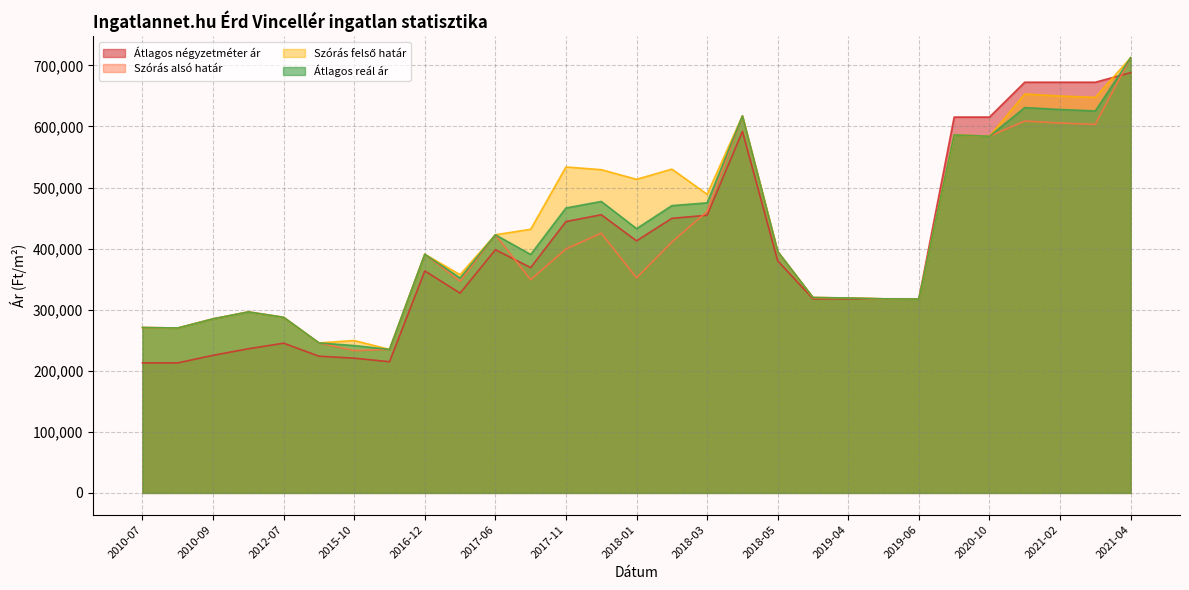

Reading right to left, transcribe all the data shown in this chart.

Átlagos négyzetméter ár: 688095	672456	672456	672456	615384	615384	317834	317834	317834	317834	380000	592000	454659	449581	412788	455473	444314	368974	398148	327103	363414	214772	220600	223863	245161	236021	225269	212903	212903
Szórás alsó határ: 712572	603408	605651	608846	583975	586112	317404	317762	319132	319931	395182	617248	460912	410655	351996	425265	399428	349156	422698	346474	390791	234948	233022	245622	287526	296366	284967	270019	270795
Szórás felső határ: 712572	647640	649883	653078	583975	586112	317404	317762	319132	319931	395182	617248	488978	530181	513480	529255	533694	431672	422698	357358	390791	234948	249506	245622	287526	296366	284967	270019	270795
Átlagos reál ár: 712572	625524	627767	630962	583975	586112	317404	317762	319132	319931	395182	617248	474945	470418	432738	477260	466561	390414	422698	351916	390791	234948	241264	245622	287526	296366	284967	270019	270795